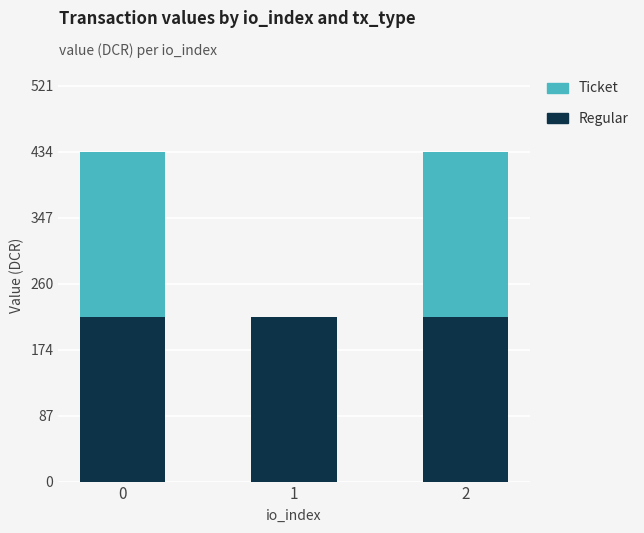

The value of Regular at 0 is 216.9. True or false?

True